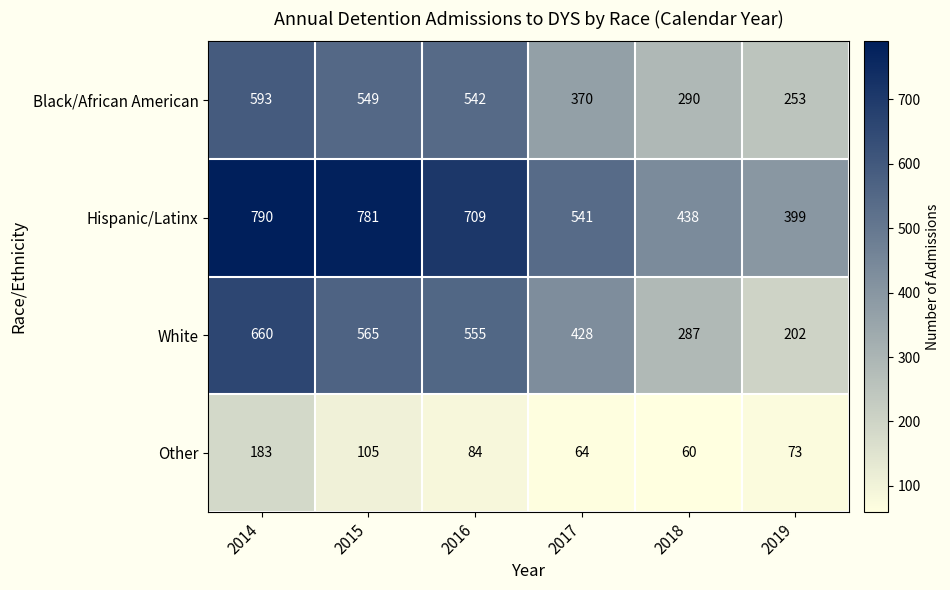

Is it true that Black/African American equals 800 at 2016?

False